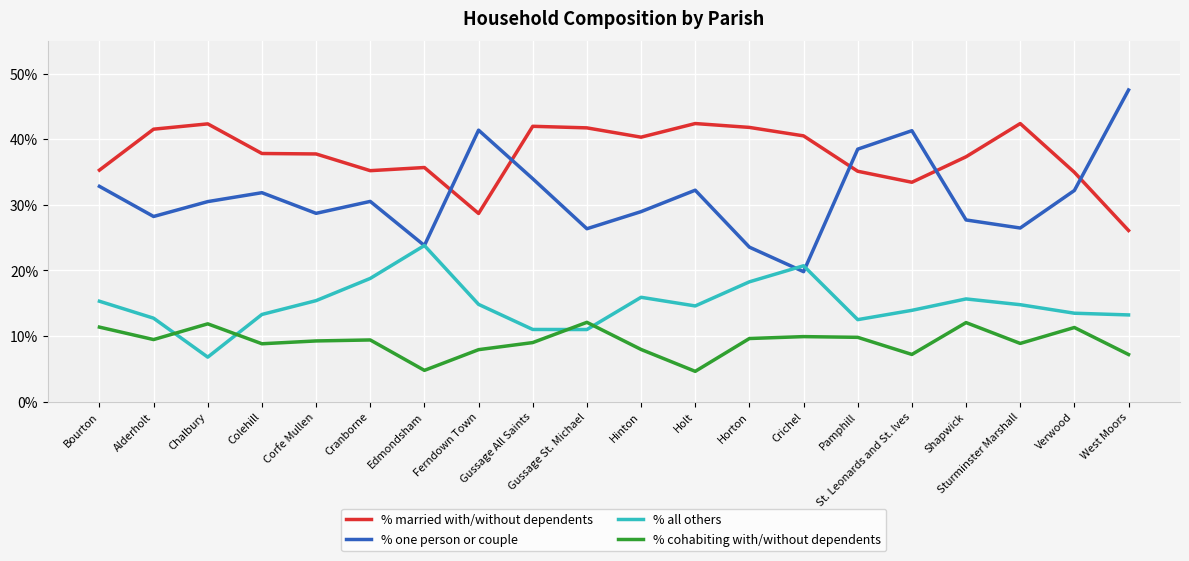

Which series has the largest total across all categories?

% married with/without dependents